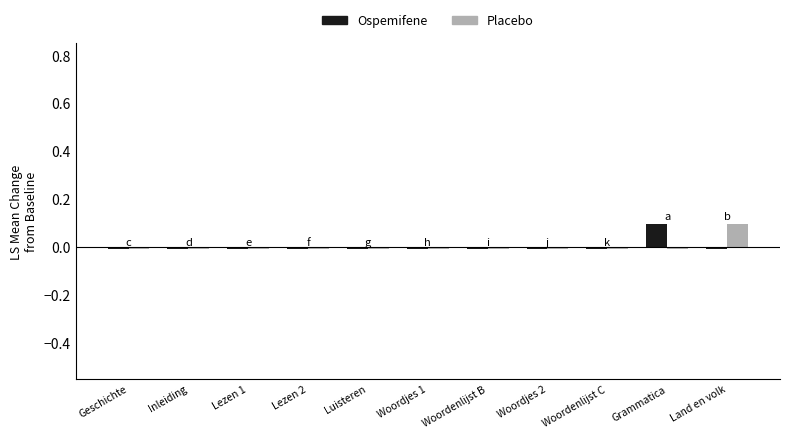

The Ospemifene series shows -0.0 at Geschichte. True or false?

True